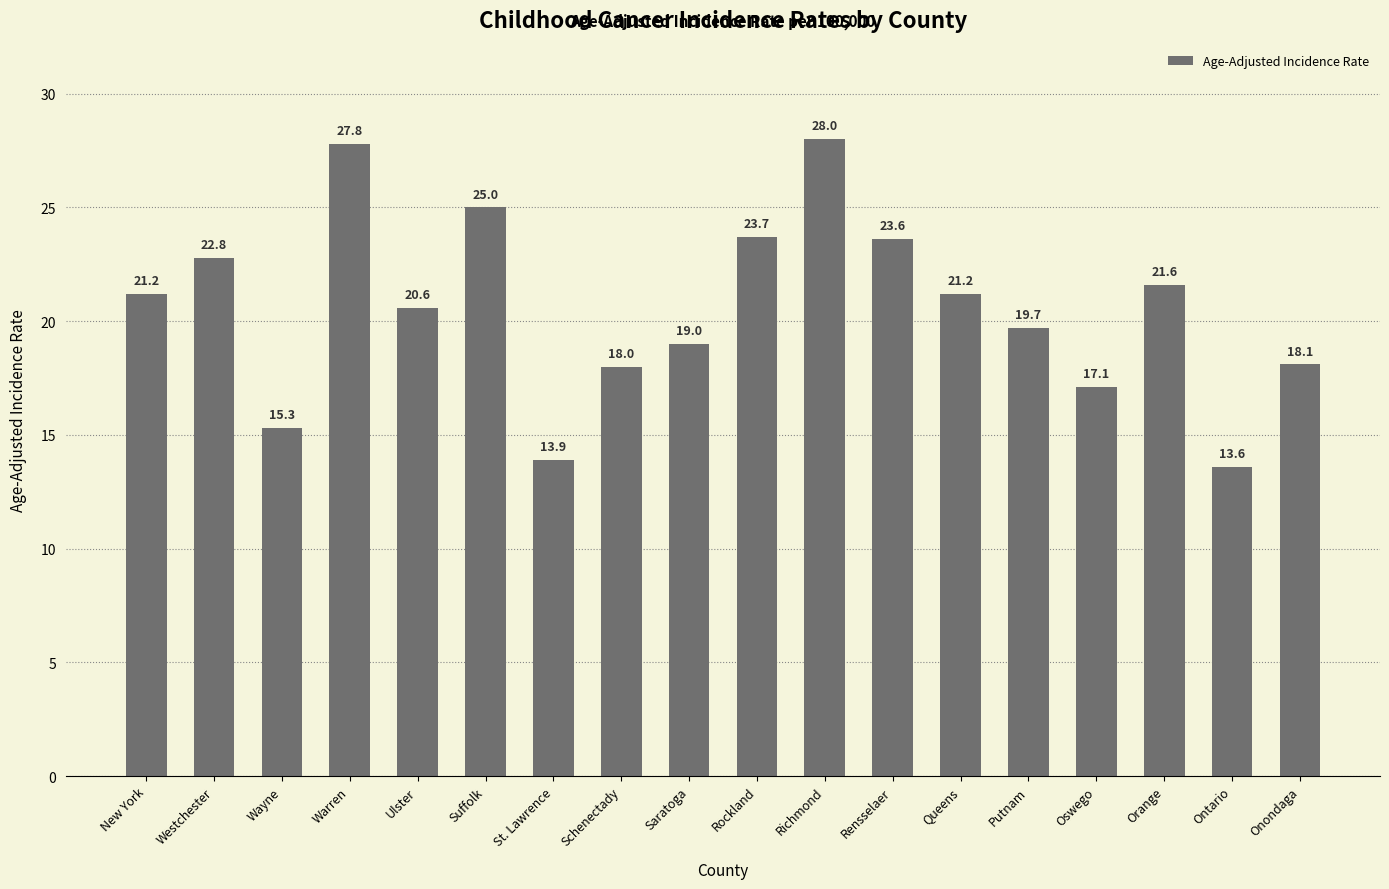

Does the chart contain stacked bars?

No